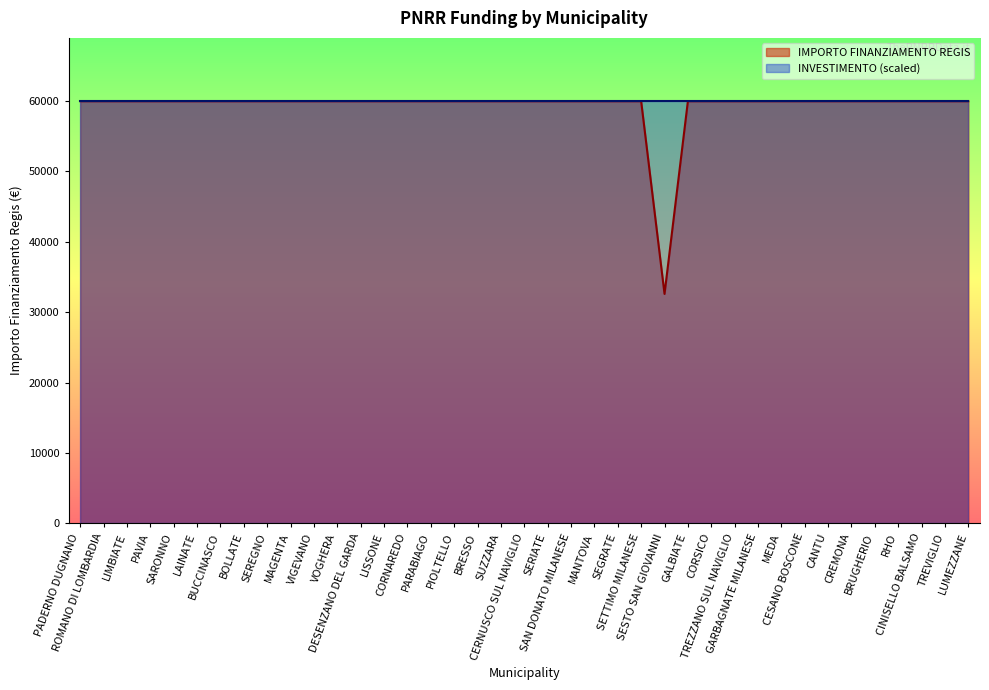

True or false: the data shows 59966 at BUCCINASCO.

True